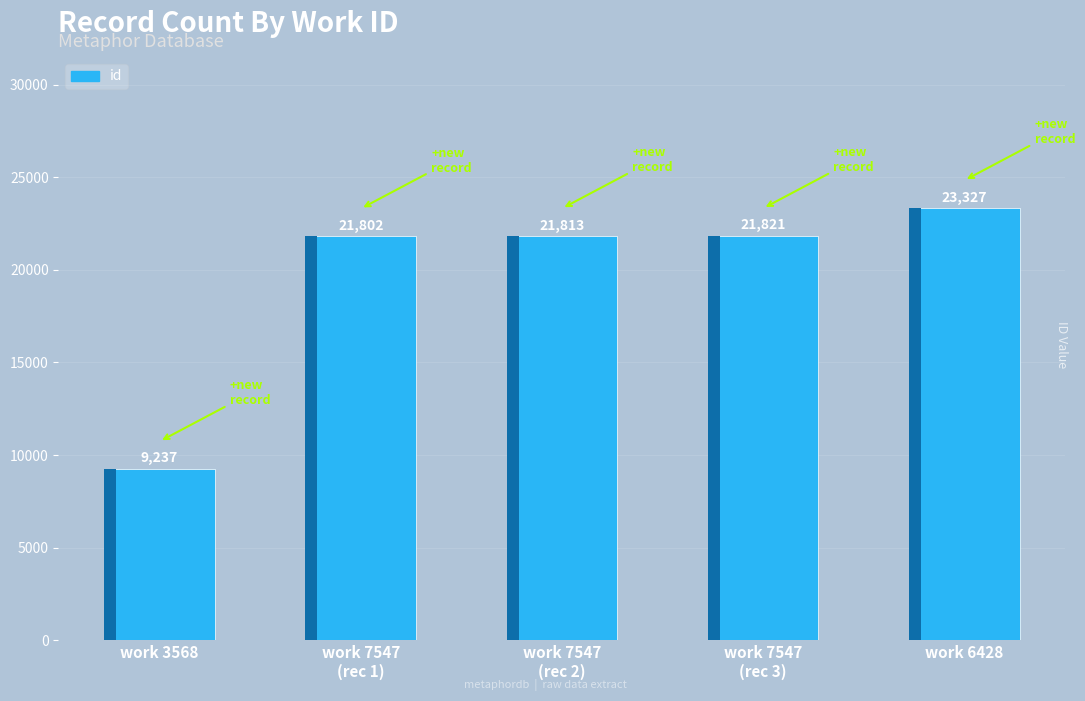

Which category has the highest value across all series?

6428